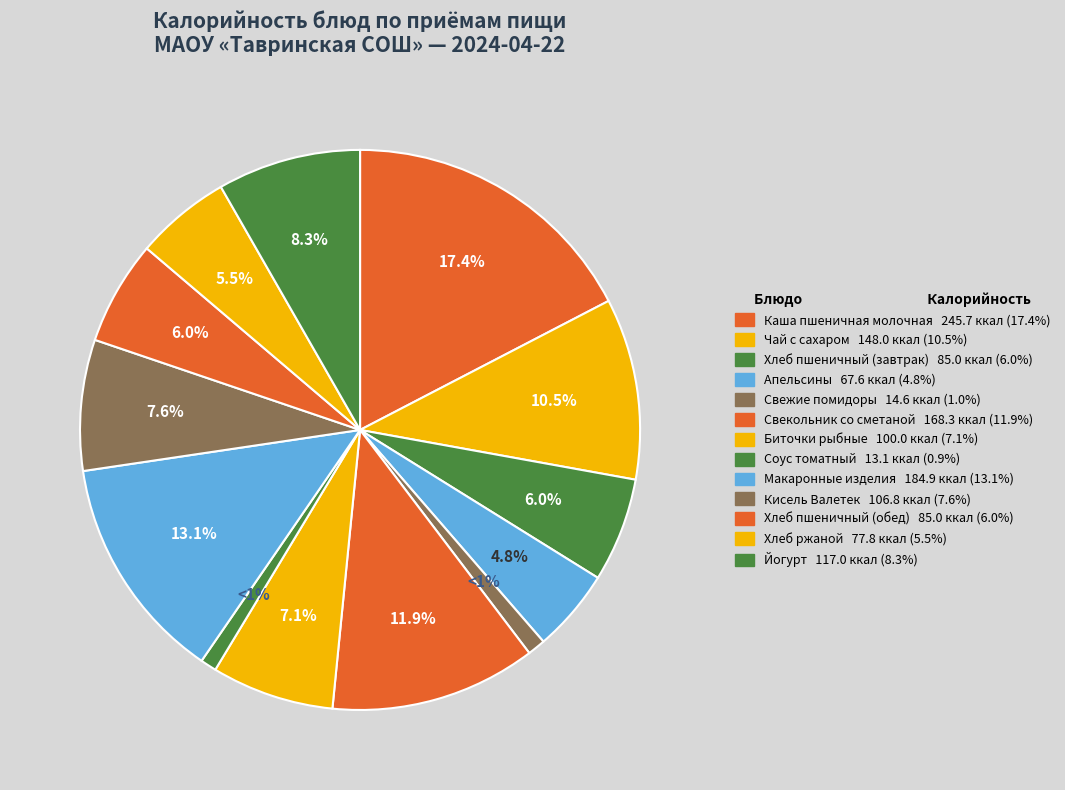

How many segments does this pie chart have?

13